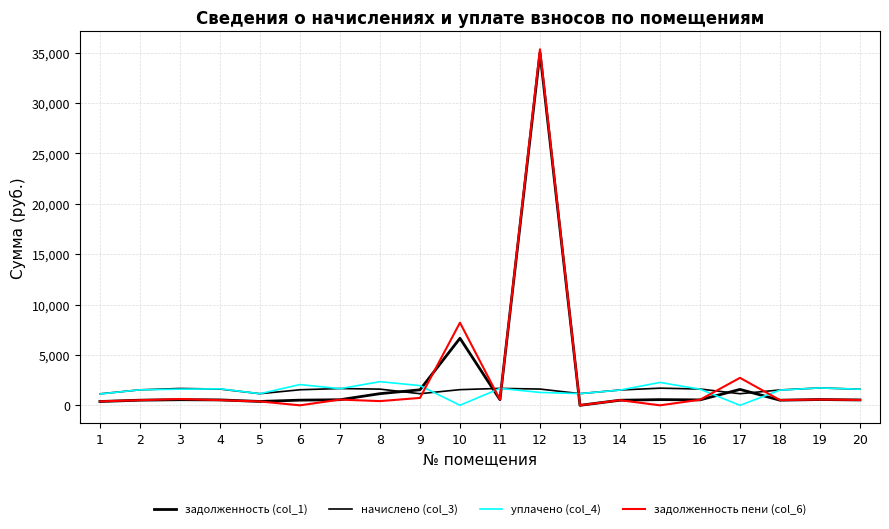

How many lines are shown in the chart?

4